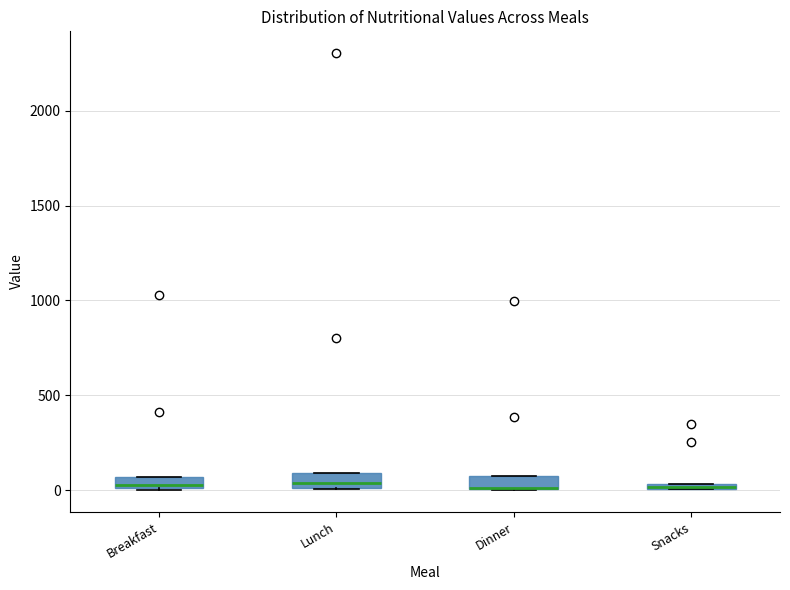

Where is the upper edge of the box for Dinner on the y-axis? The values are not printed on the chart, so give them approximately, as read against the axis.

50